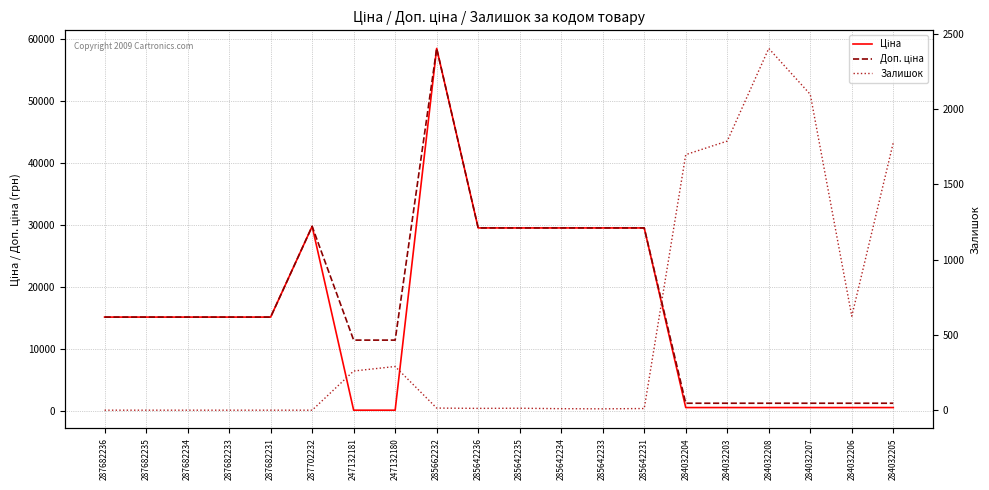

Which category has the lowest value across all series?

287682236